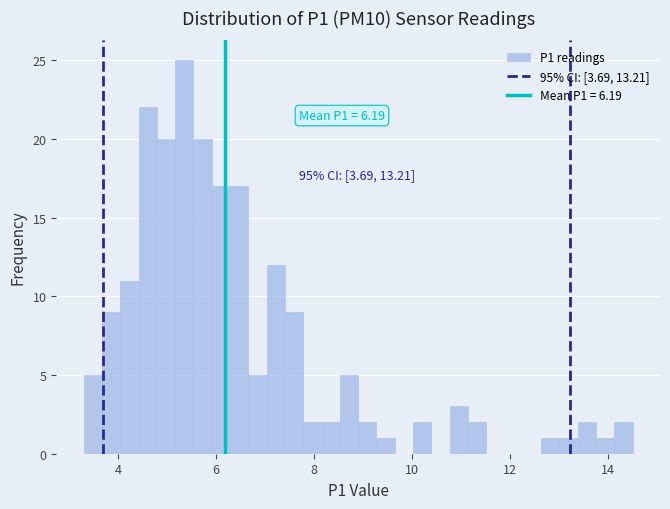

Around what value on the x-axis is the tallest bar? Give the approximate position of its centre, as read against the axis.

5.4